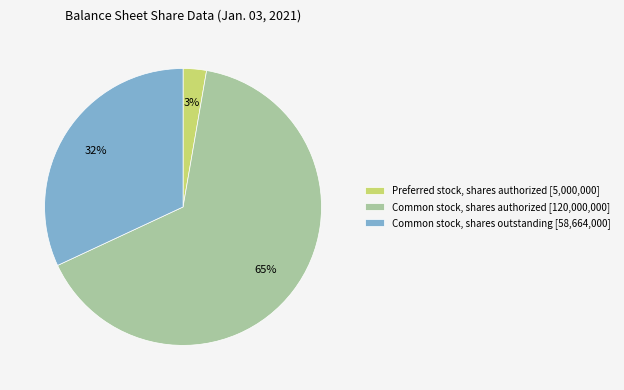

Do Common stock, shares authorized [120,000,000] and Preferred stock, shares authorized [5,000,000] together represent more than half of the pie?

Yes